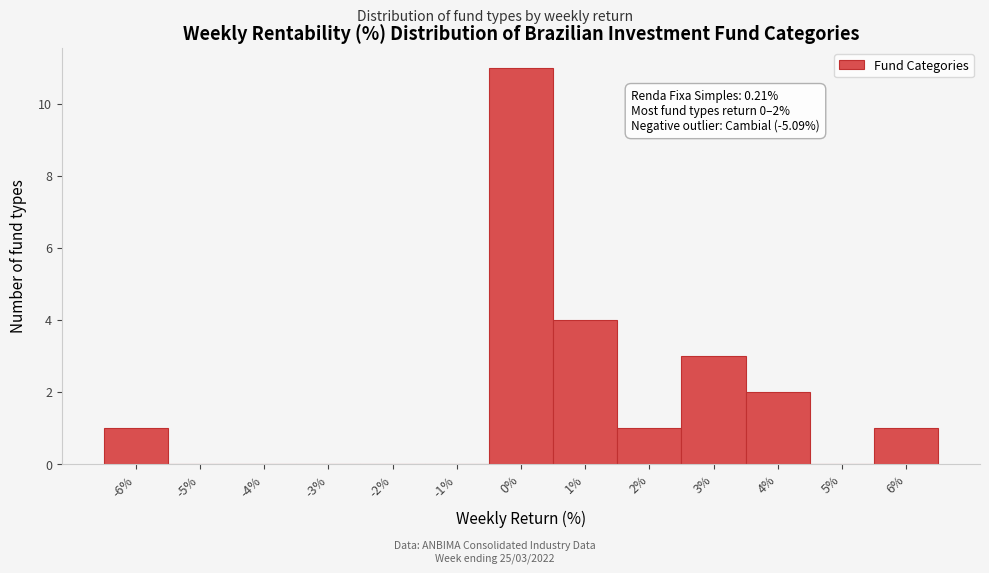

Reading right to left, list all the values displayed in this chart.

6%=1	5%=0	4%=2	3%=3	2%=1	1%=4	0%=11	-1%=0	-2%=0	-3%=0	-4%=0	-5%=0	-6%=1